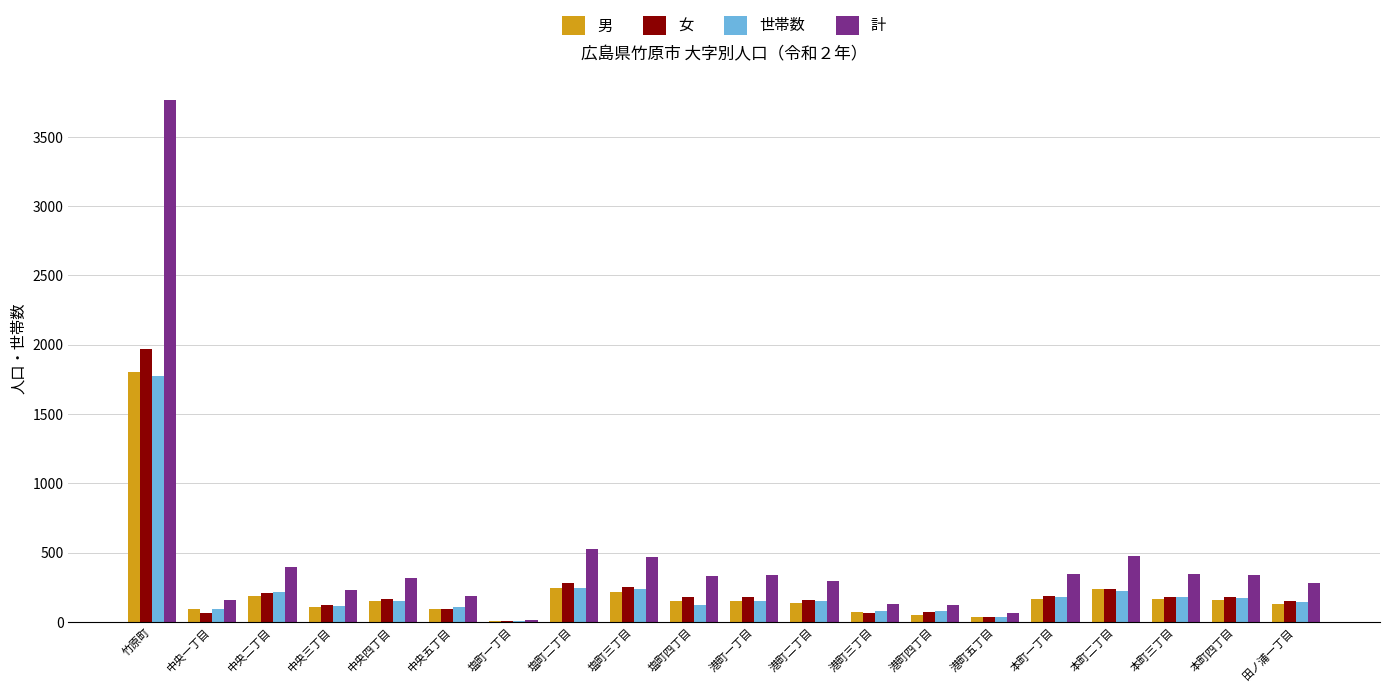

Which category has the highest value across all series?

竹原町